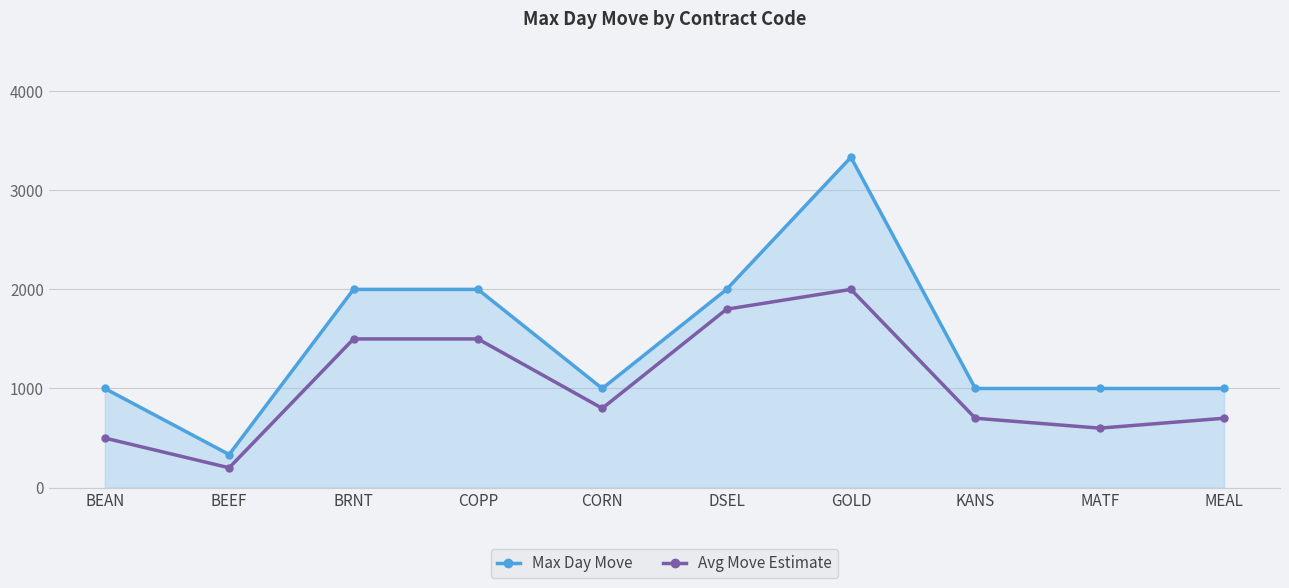

What is the value of the Max Day Move point at the 6th from the left?

2000